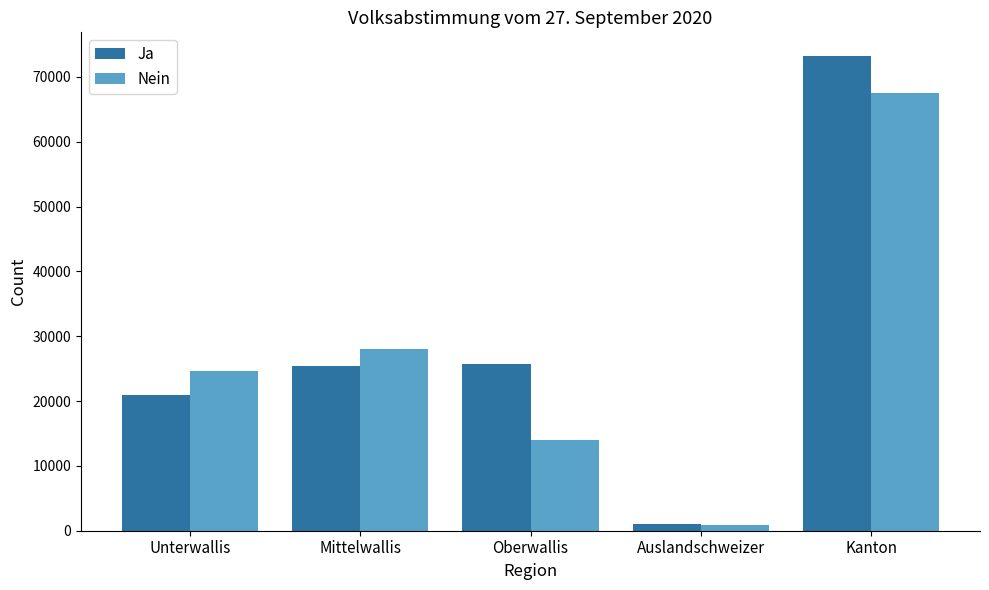

Reading left to right, extract all data points from this chart.

Ja: 20947	25475	25786	992	73200
Nein: 24676	28056	13938	846	67516